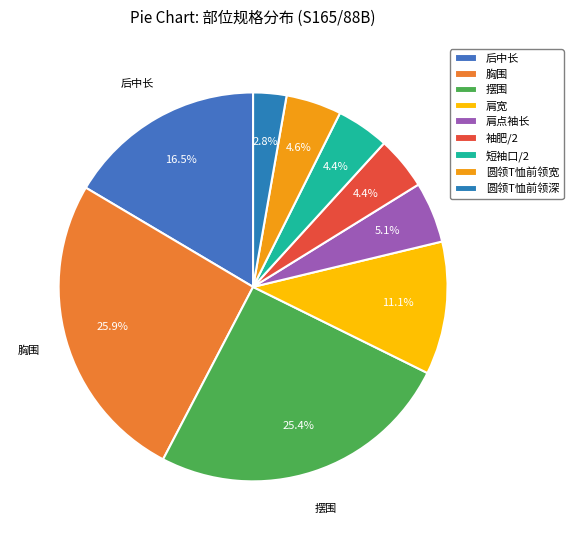

How many slices are in this pie chart?

9